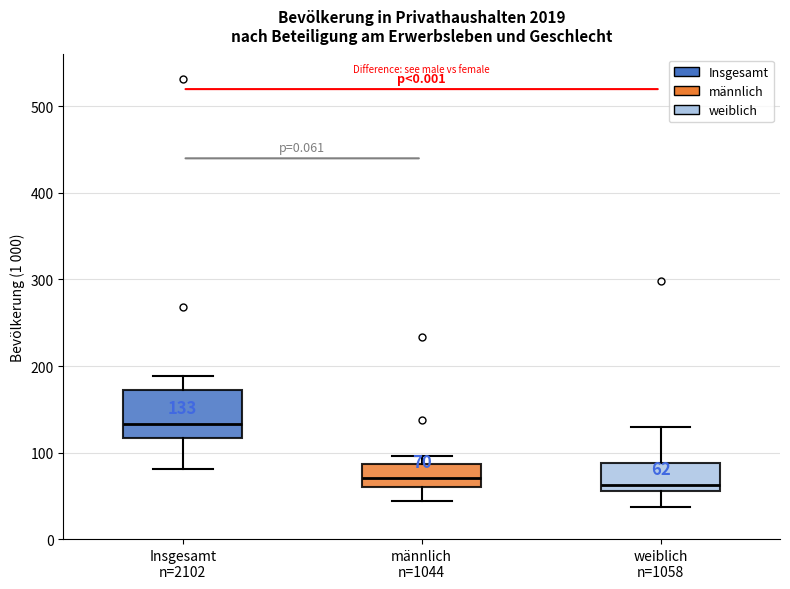

Which box is the tallest, from its lower edge to its upper edge?

Insgesamt n=2102